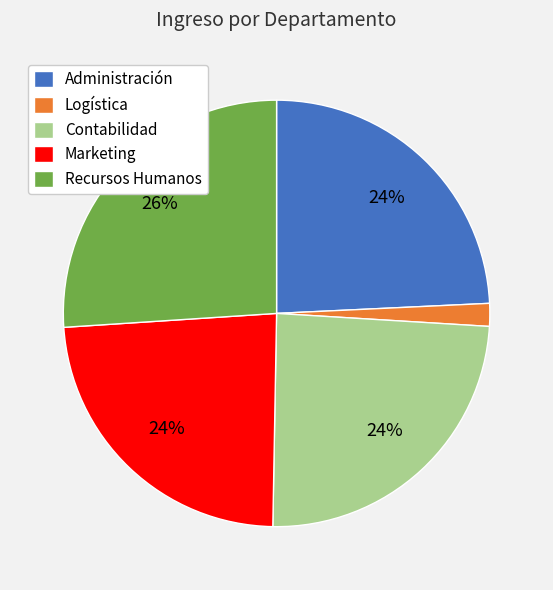

Which has a higher value, Recursos Humanos or Administración?

Recursos Humanos